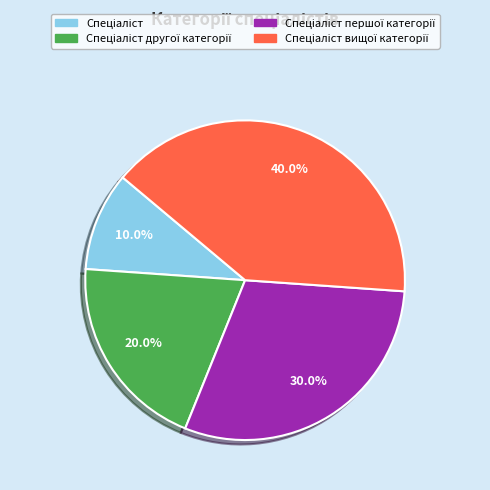

Does any single category account for the majority?

No